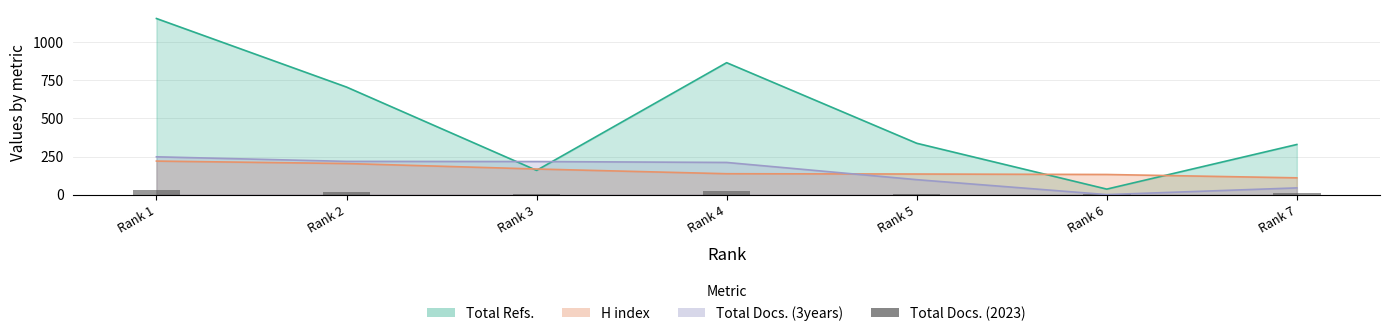

How many data points are above 13?

3